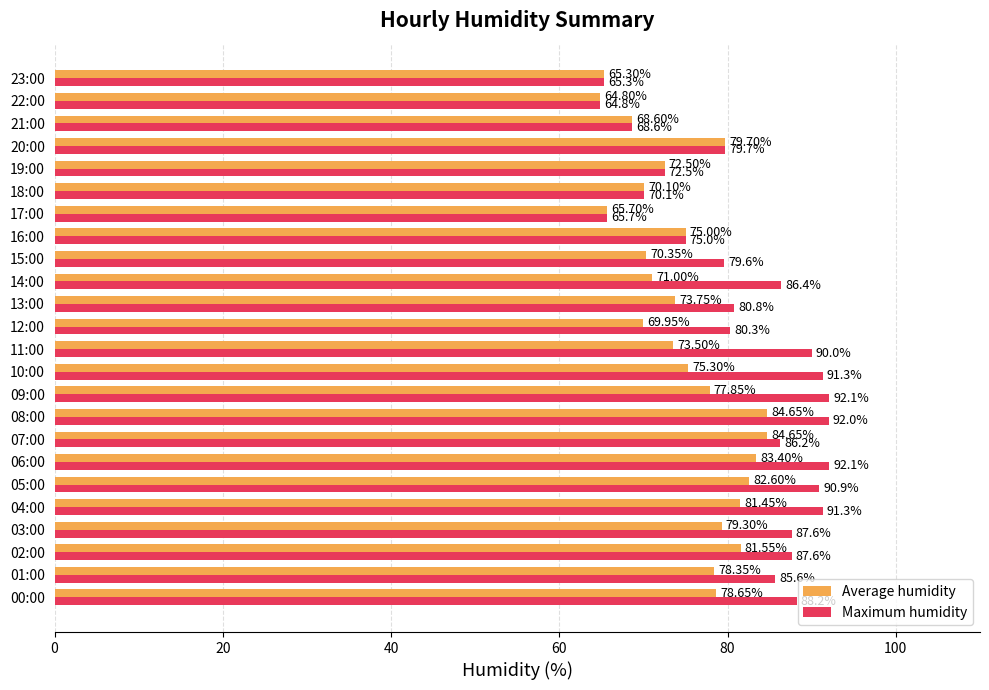

At which category is the sum across all series the highest?

08:00